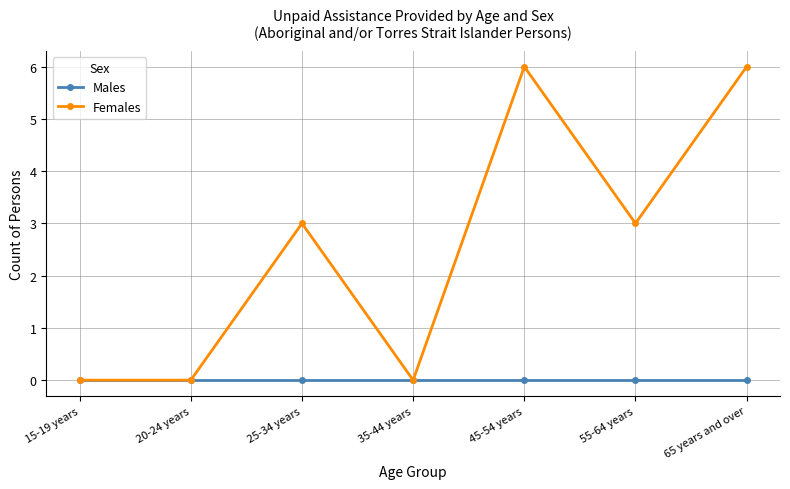

Reading right to left, transcribe all the data shown in this chart.

Males: 0	0	0	0	0	0	0
Females: 6	3	6	0	3	0	0